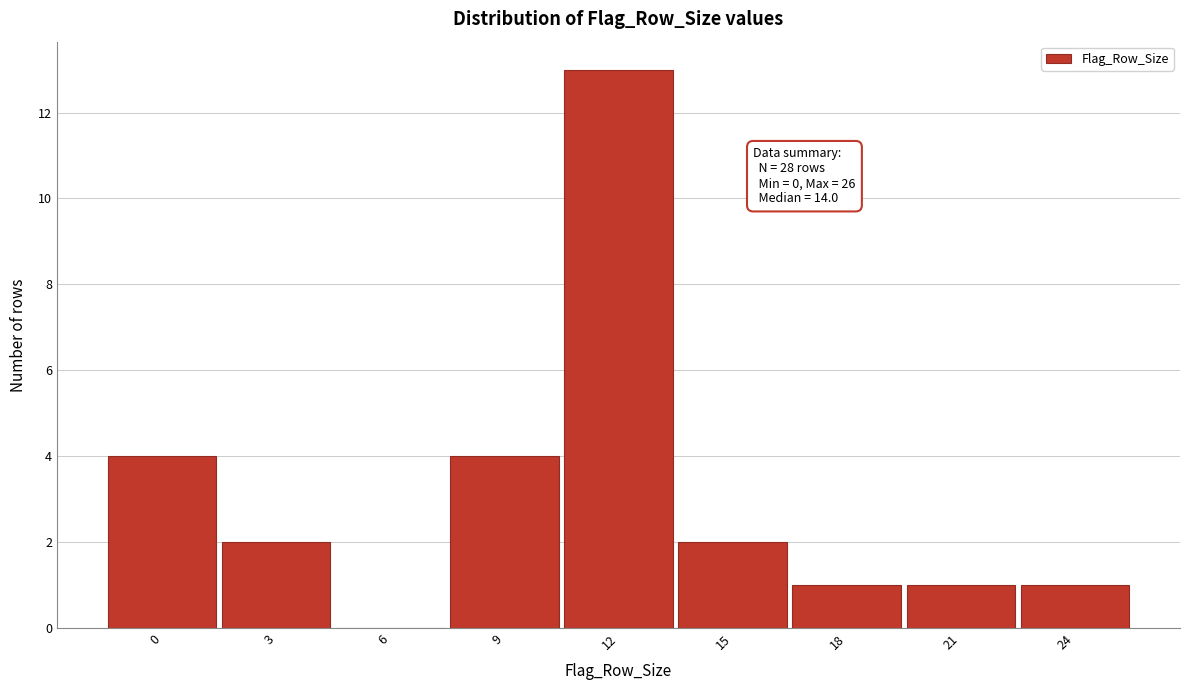

Reading right to left, extract all data points from this chart.

24=1	21=1	18=1	15=2	12=13	9=4	6=0	3=2	0=4